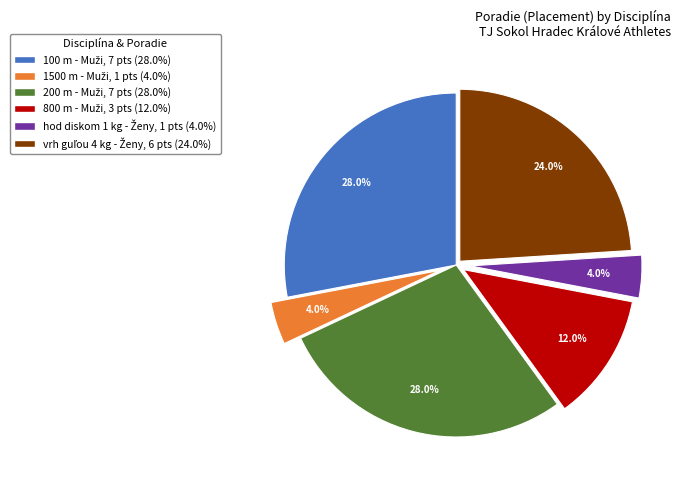

To the nearest percent, what is the difference between the largest and smallest slice percentages?

24%